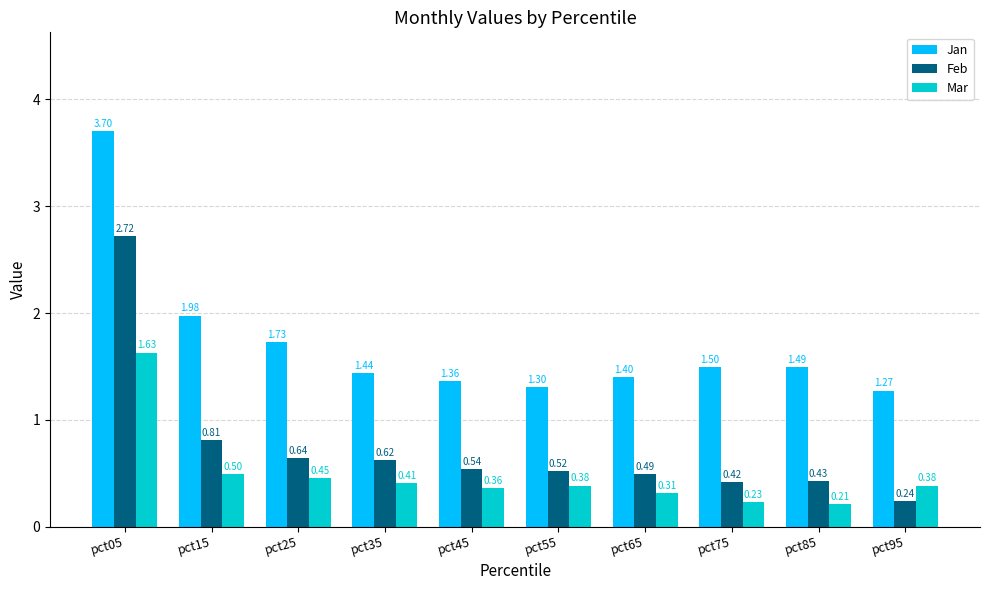

At which category is the sum across all series the highest?

pct05